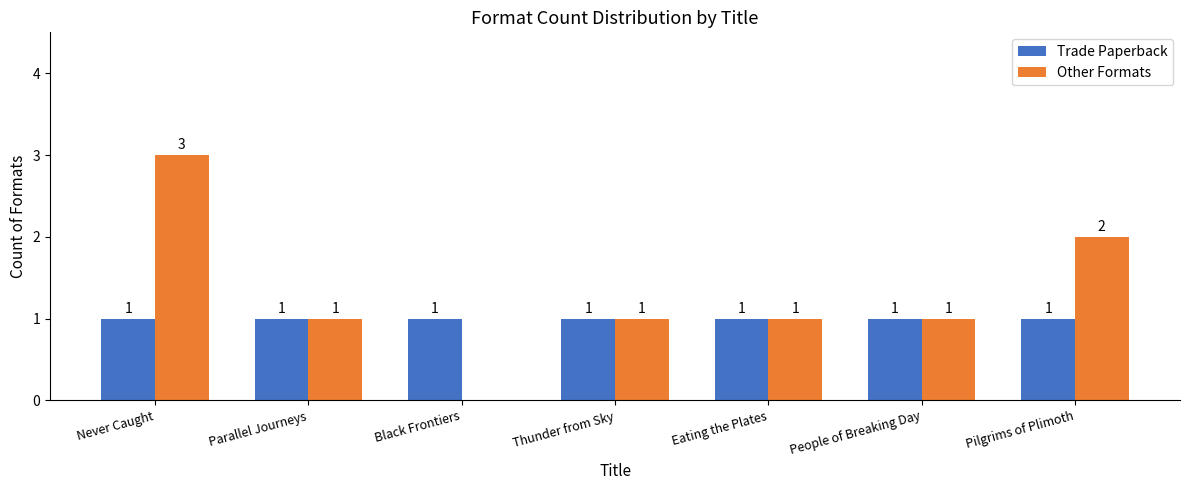

How many groups of bars are there?

7